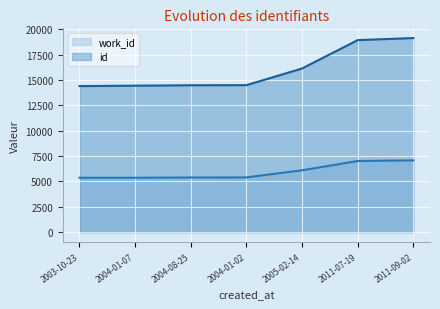

At 2004-08-25, list the series in order from largest to smallest.

id, work_id